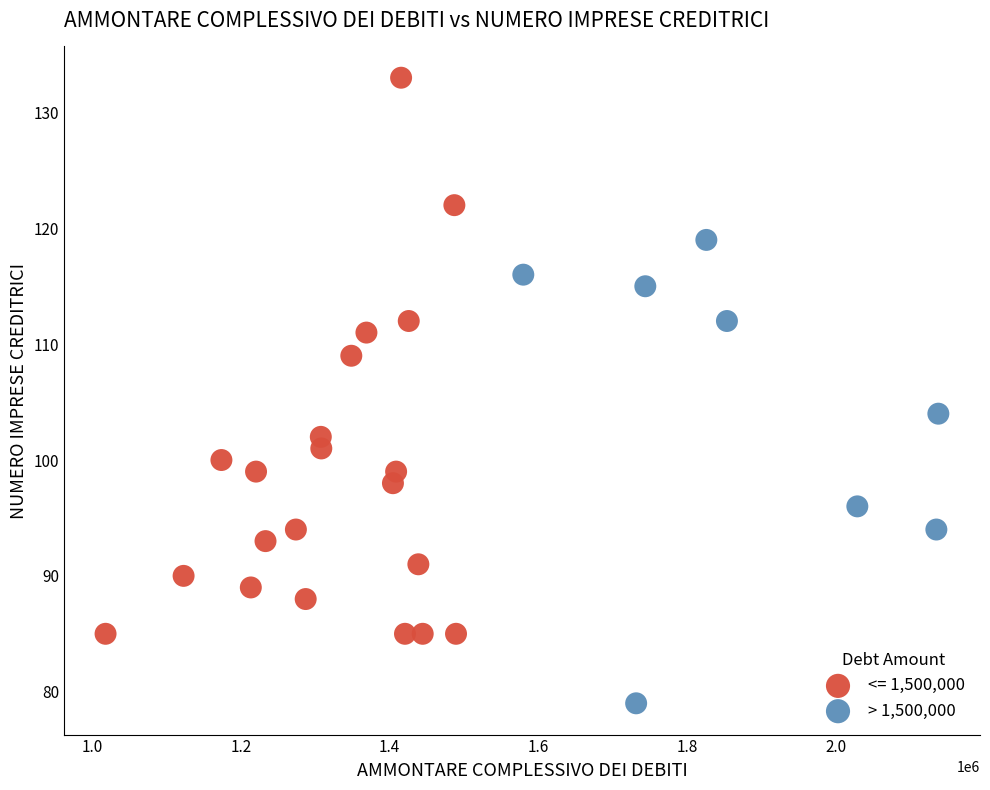

Which series has the largest Y range (max minus min)?

<= 1,500,000